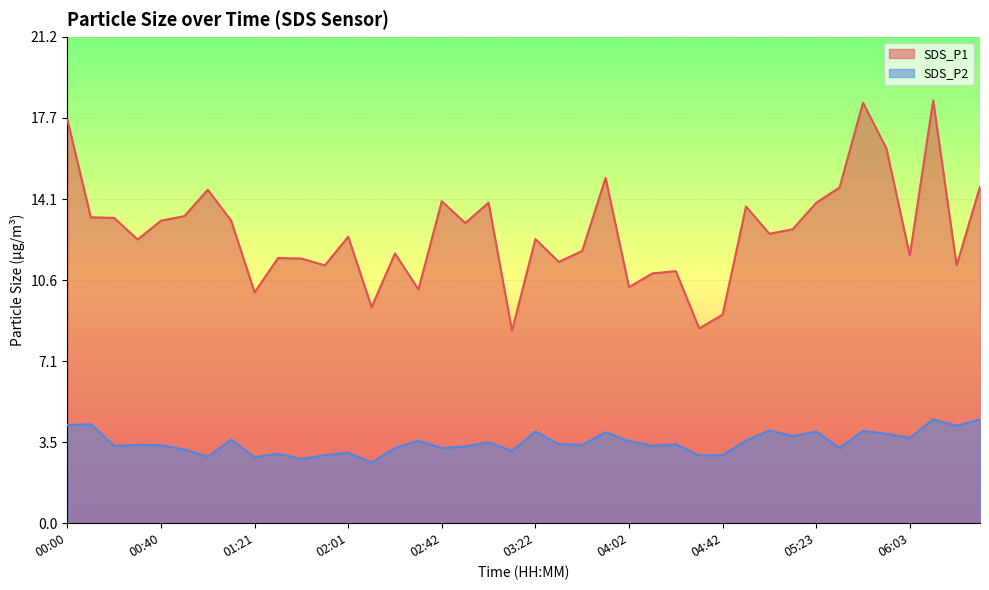

True or false: SDS_P2 and SDS_P1 intersect in this chart.

False